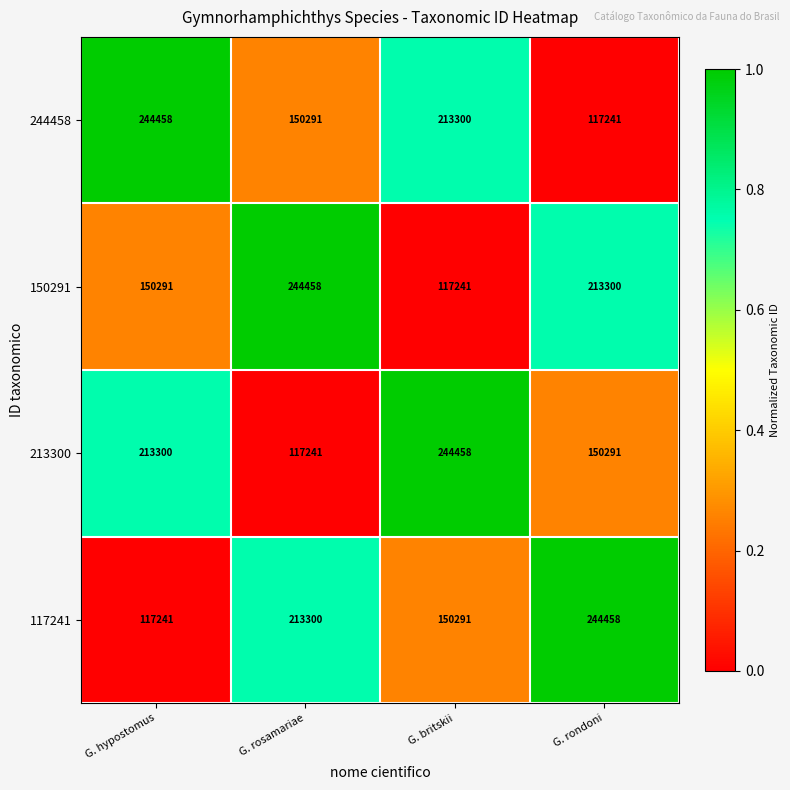

What is the difference between the highest and lowest values at G. britskii?

127217